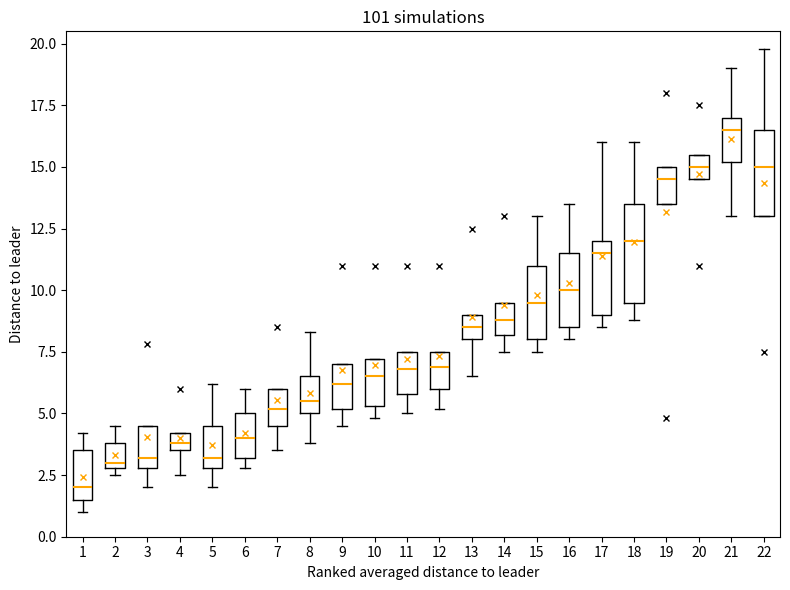

Where is the upper edge of the box at x = 18 on the y-axis? The values are not printed on the chart, so give them approximately, as read against the axis.

13.5